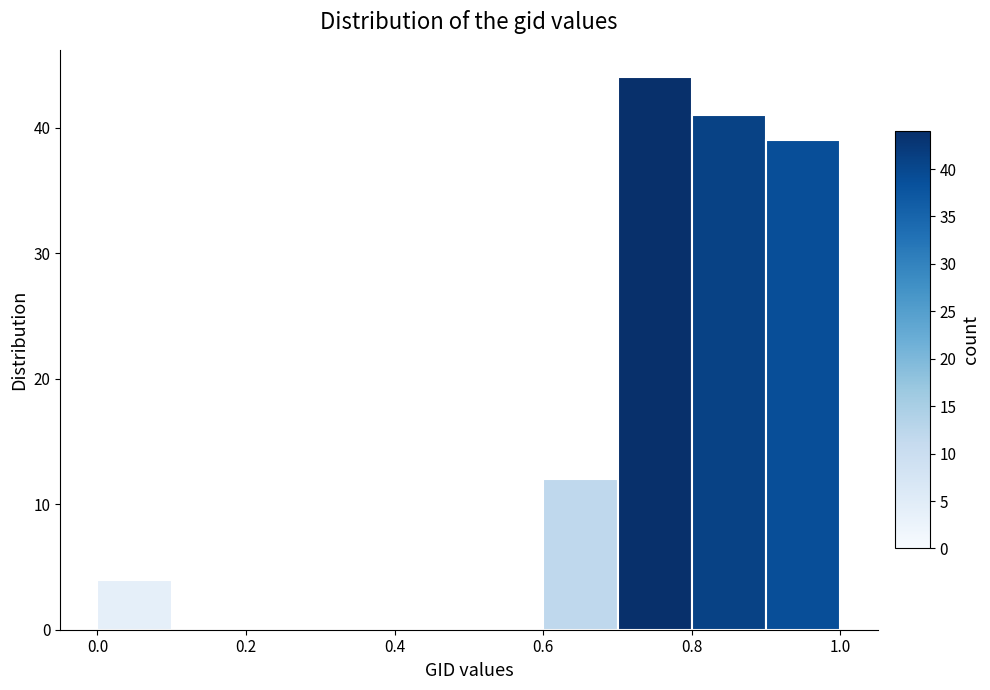

Over which range of the x-axis is the bar tallest?

0.7 to 0.8